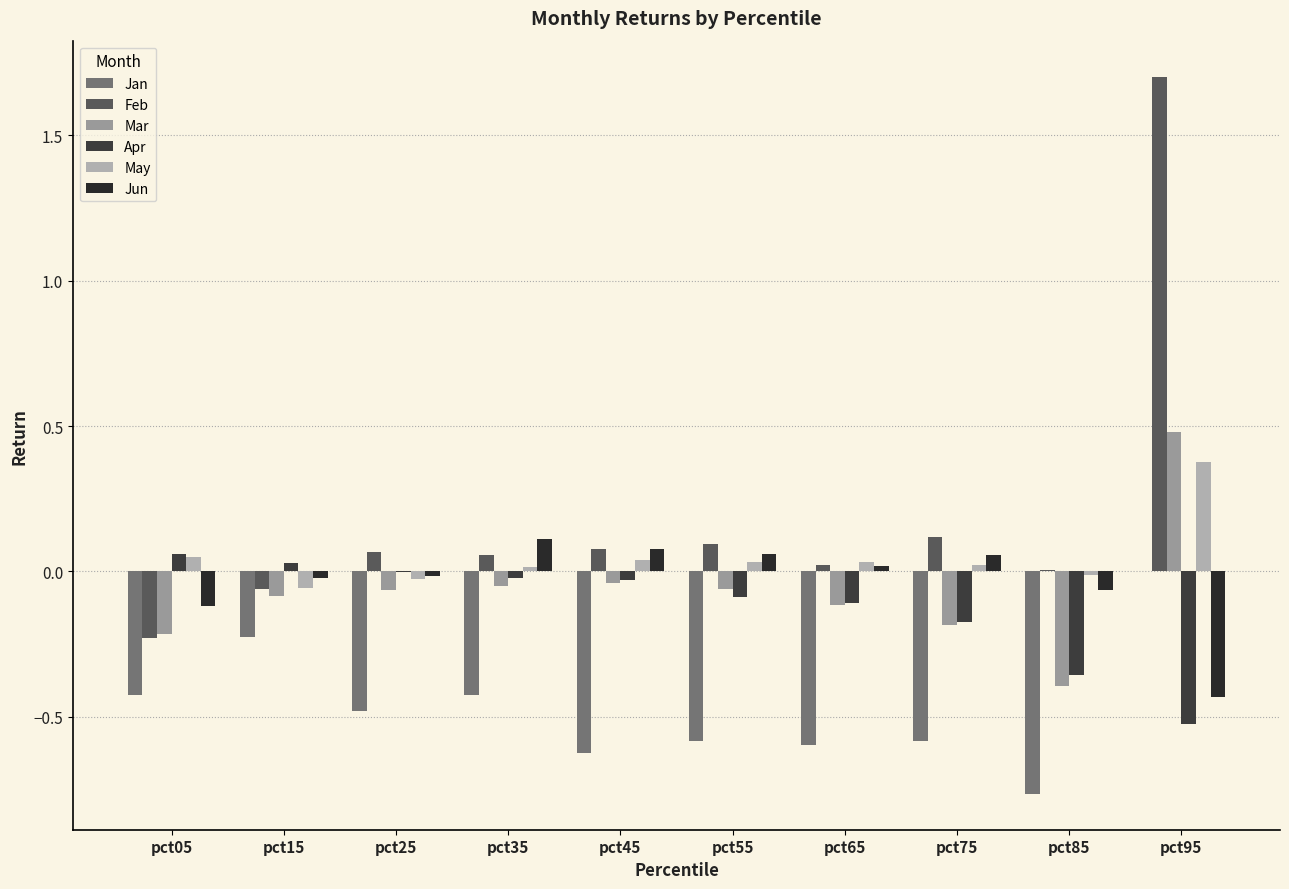

True or false: Jun has a value of -0.1 at pct85.

False